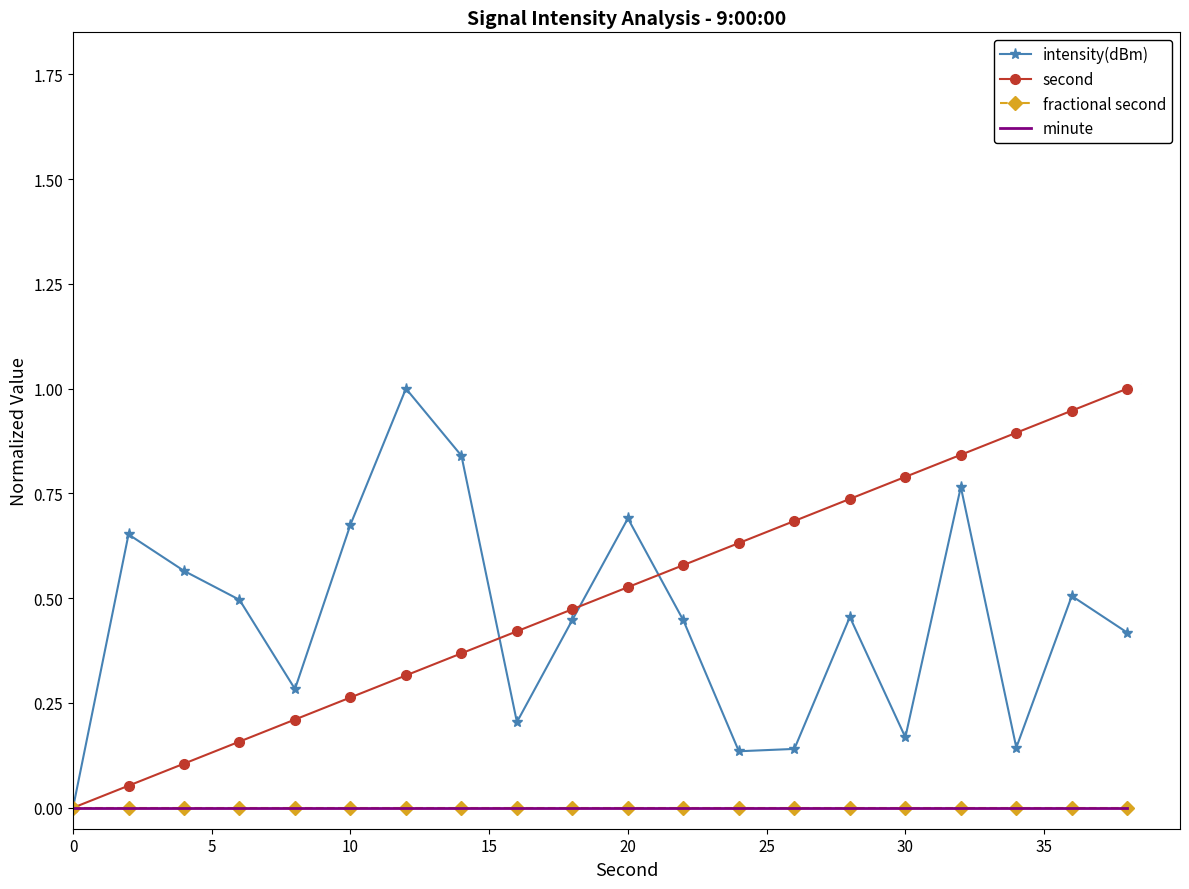

Which series has the largest total across all categories?

second